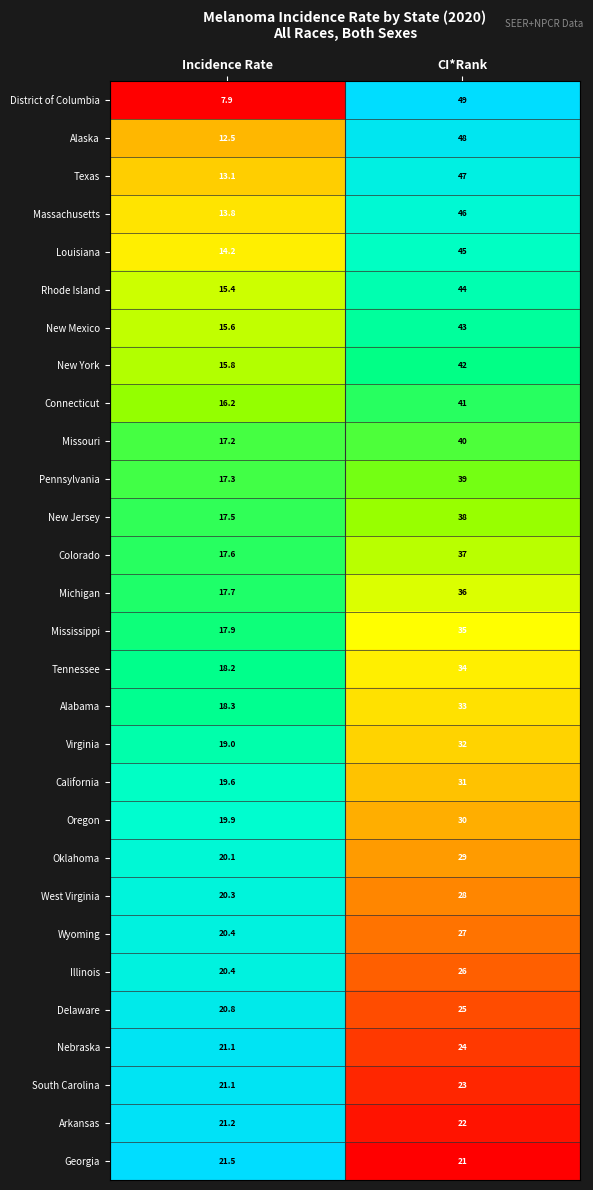

What is the sum of the Oklahoma values at CI*Rank and Incidence Rate?

49.1